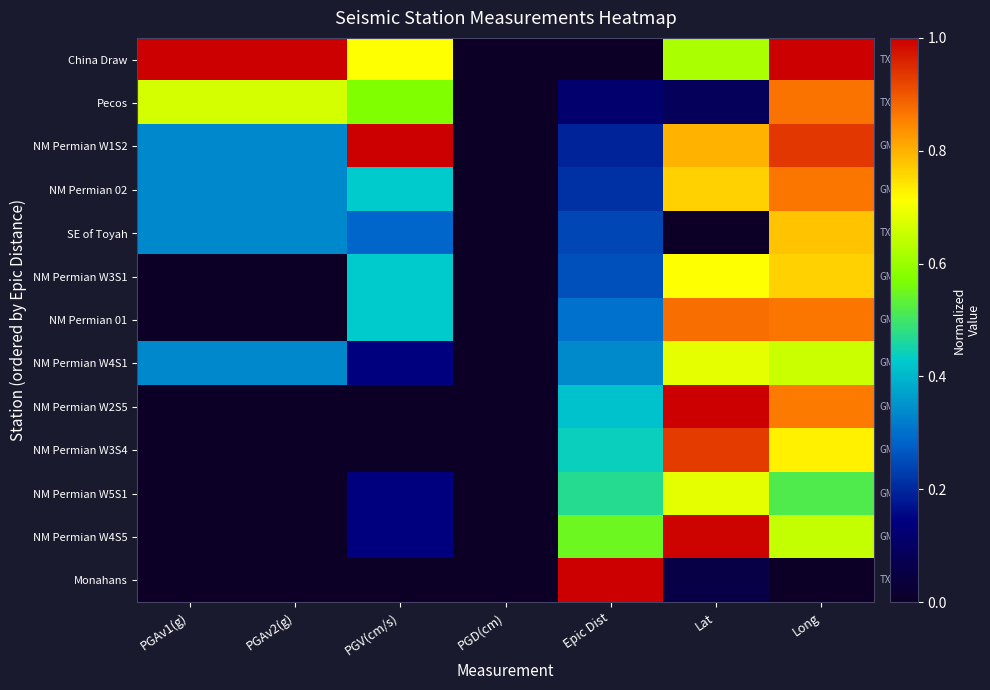

What is the total value across all series at PGAv2(g)?

3.0